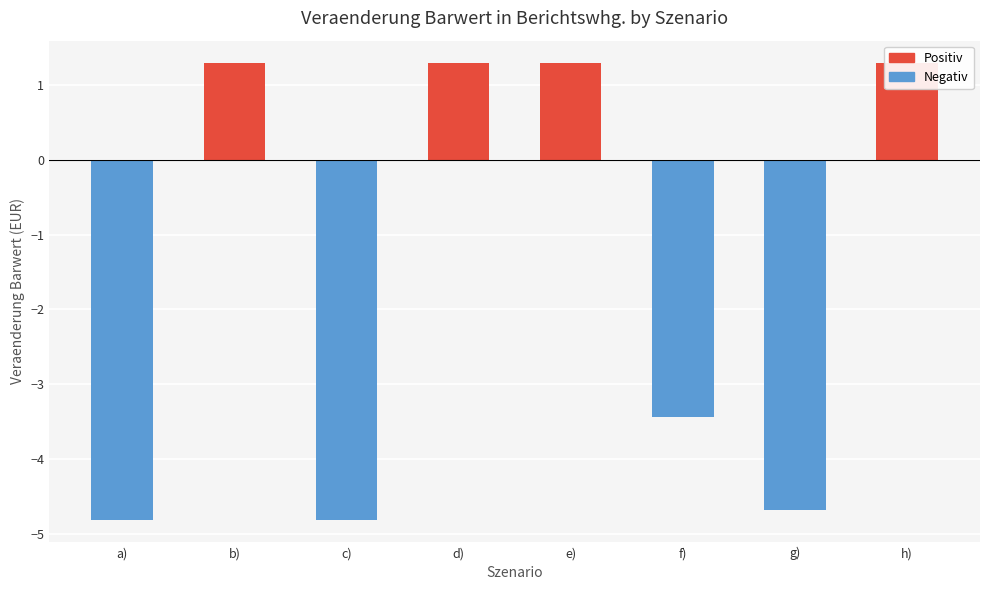

What is the label of the 1st bar from the left?

a)